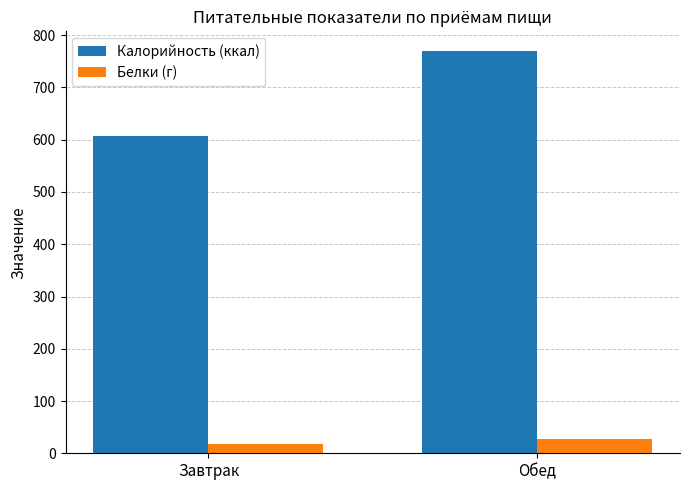

Is the value of Калорийность (ккал) at Обед greater than the value of Белки (г) at Завтрак?

Yes